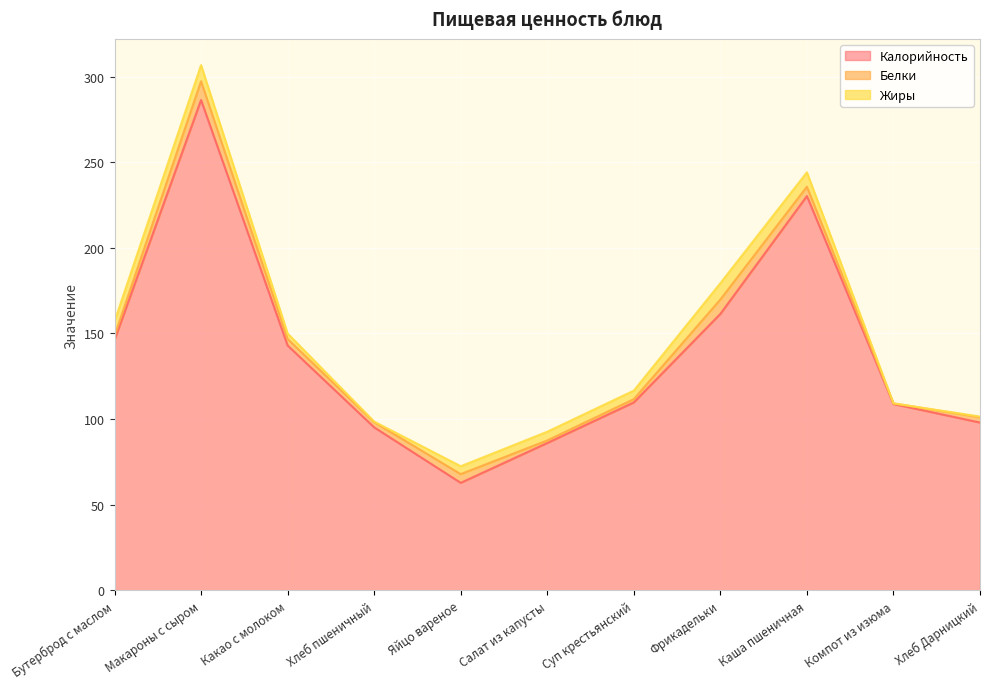

In Калорийность, how many points are higher than both neighbors (excluding endpoints)?

2